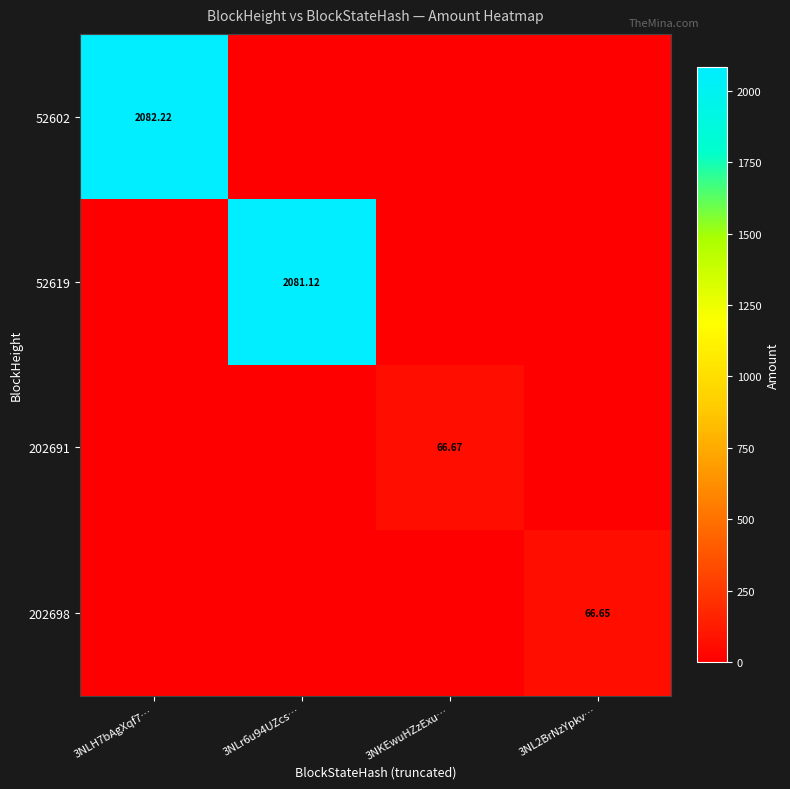

Between 3NKEwuHZzExu… and 3NL2BrNzYpkv…, which is larger?

3NKEwuHZzExu…